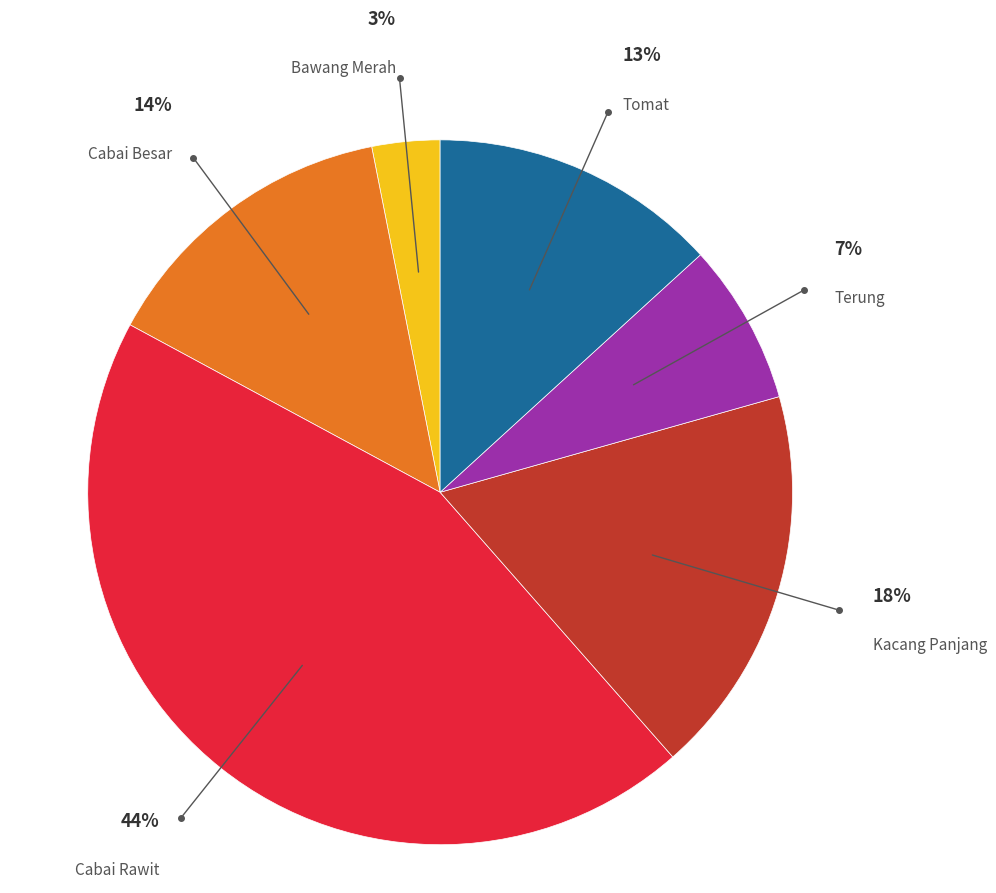

To the nearest percent, what is the average slice percentage?

17%